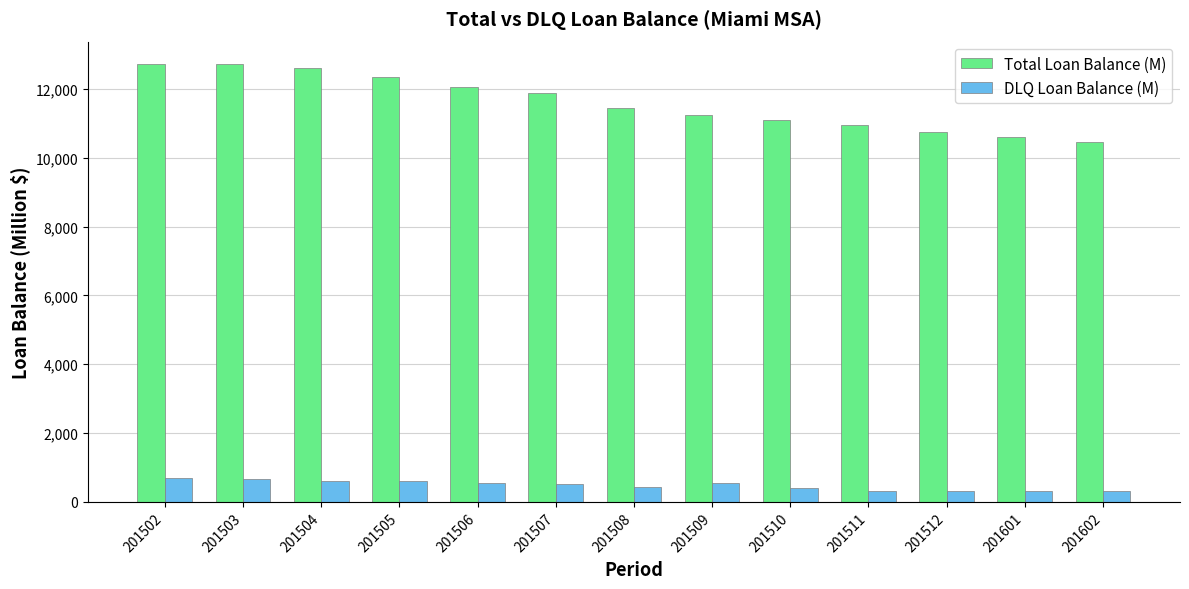

List the series in order of their peak value, highest first.

Total Loan Balance (M), DLQ Loan Balance (M)